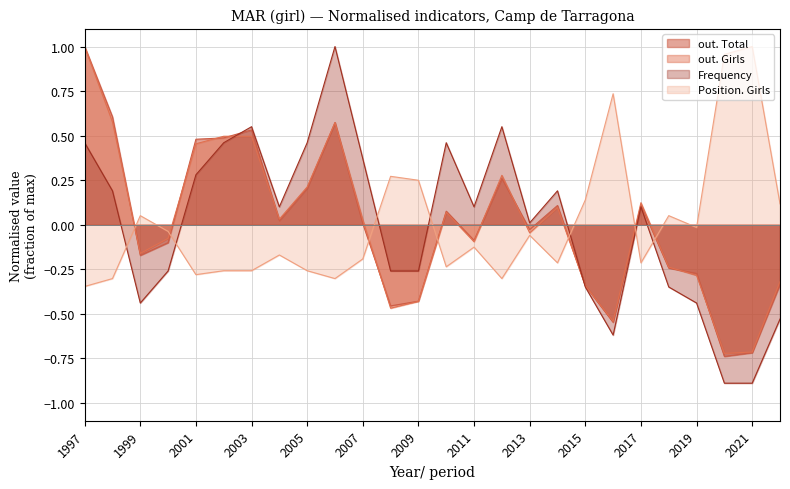

List the series in order of their peak value, highest first.

out. Total, out. Girls, Frequency, Position. Girls